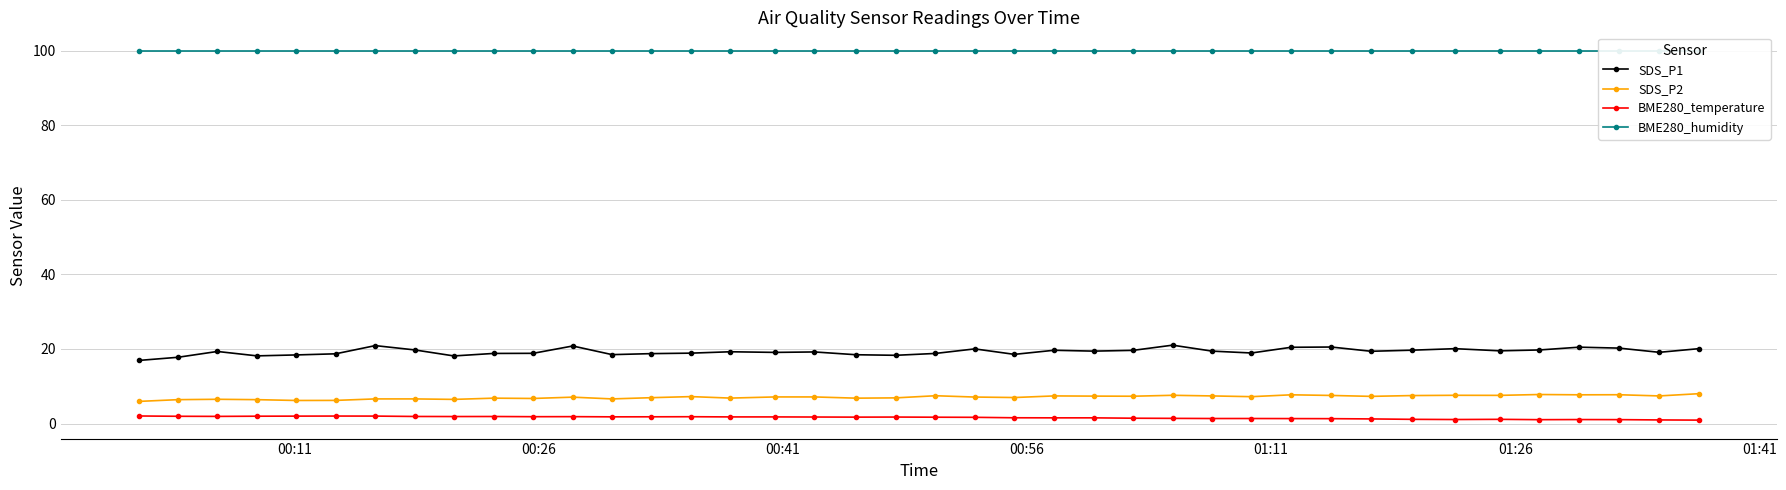

True or false: BME280_temperature and SDS_P1 intersect in this chart.

False